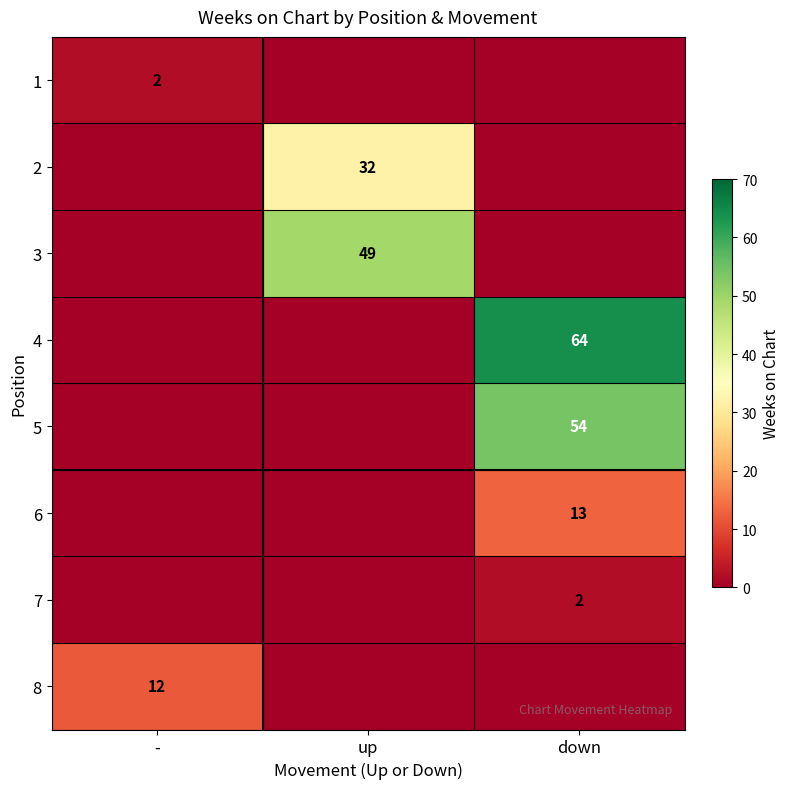

Between up and down, which is larger?

up